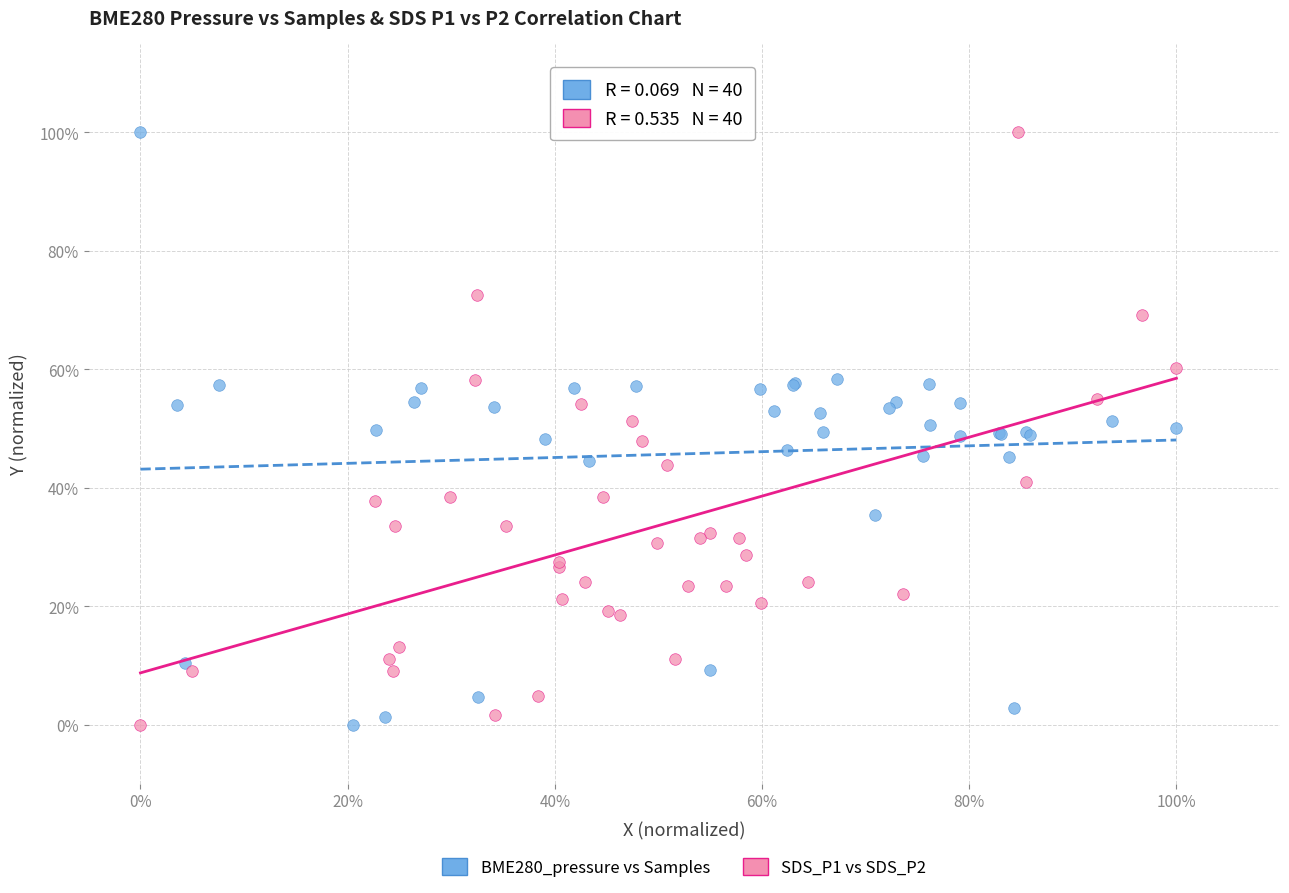

What are all the series names shown in the legend?

BME280_pressure vs Samples, SDS_P1 vs SDS_P2